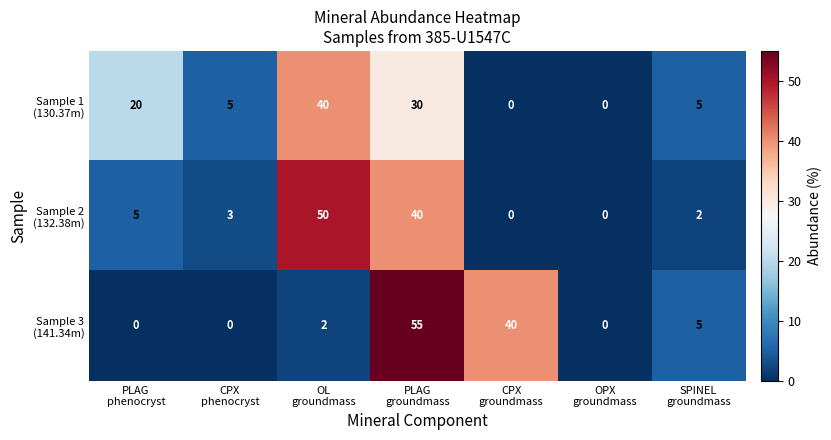

At which category is the sum across all series the highest?

PLAG
groundmass